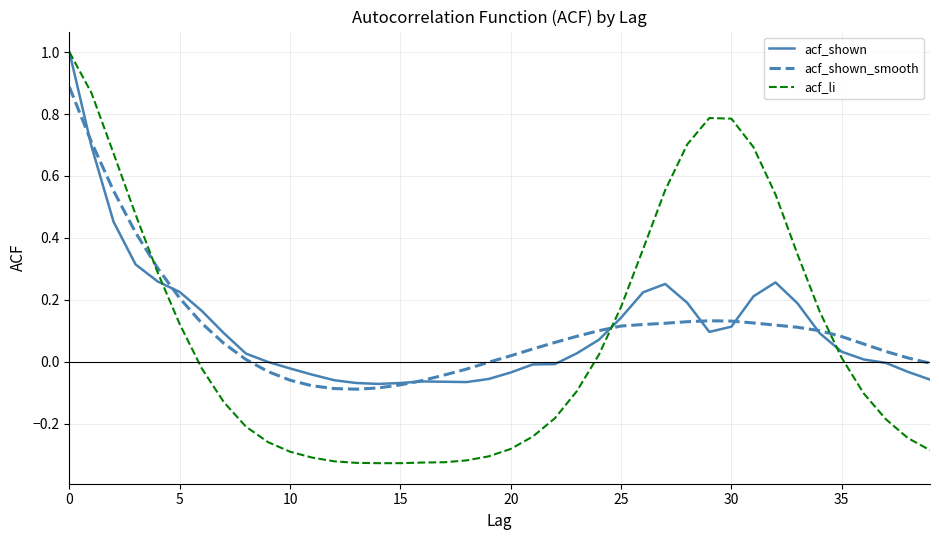

What is the difference between the maximum and minimum values in the acf_shown series?

1.1